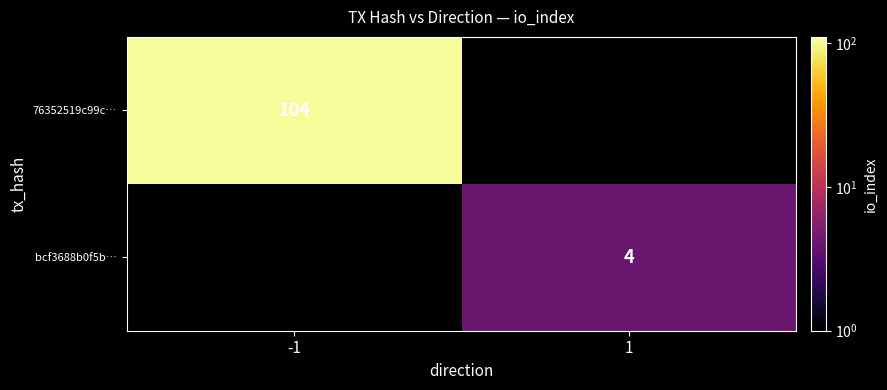

Is it true that 76352519c99c… equals 47 at -1?

False